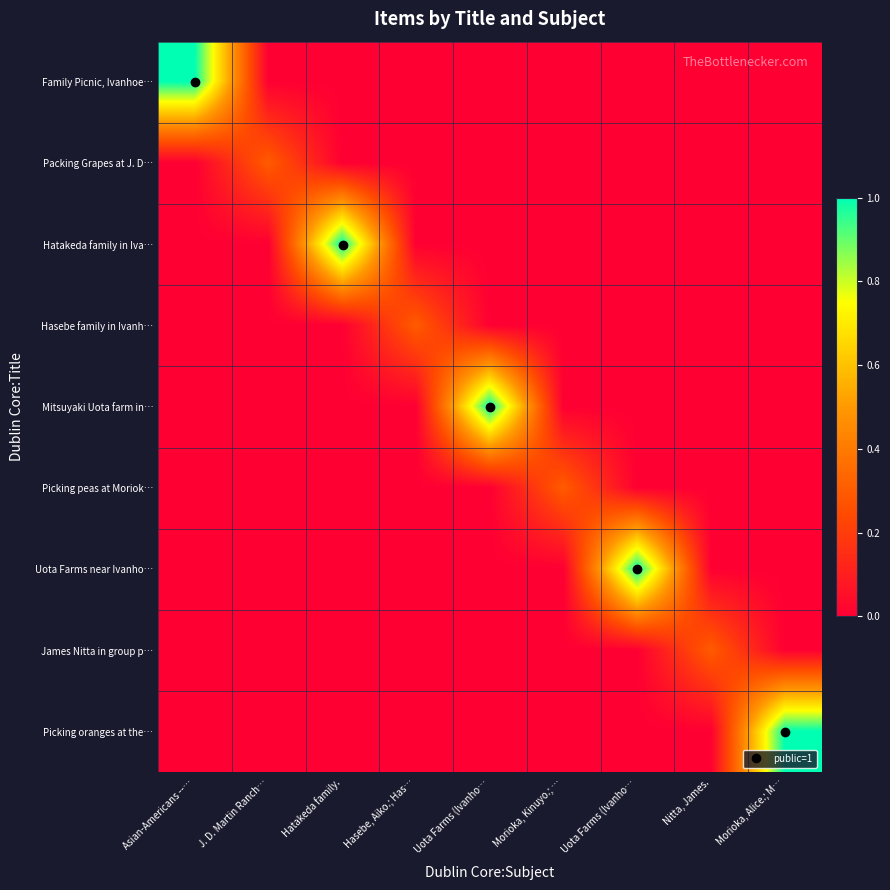

What is the greatest value displayed?

1.0